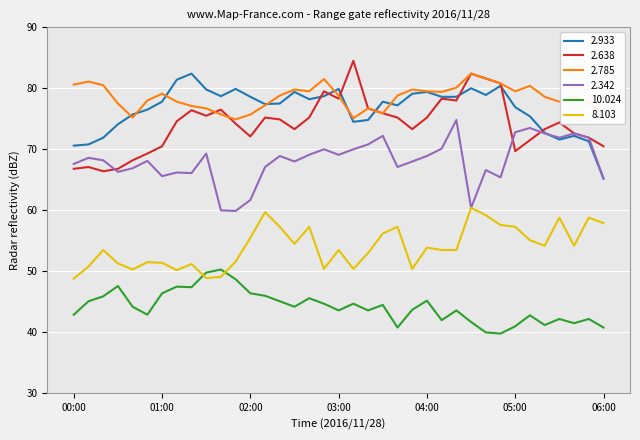

Which series has the largest total across all categories?

2.785